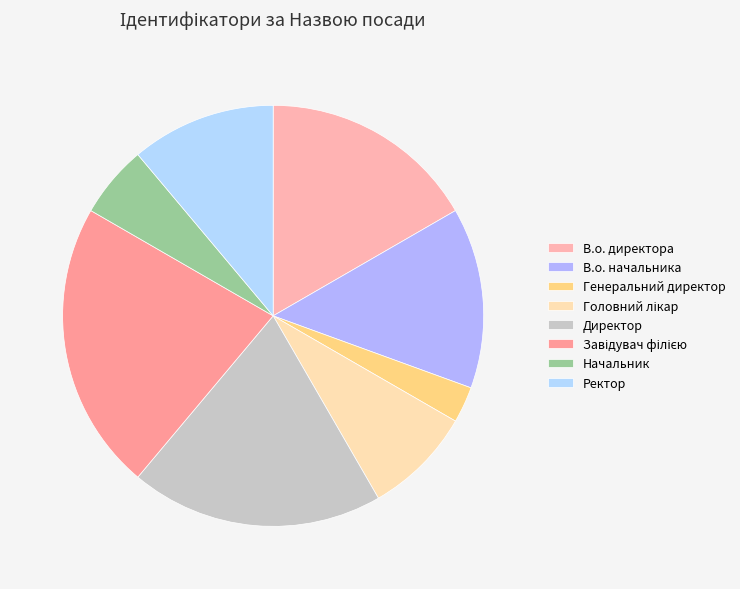

Count the number of slices in the pie.

8